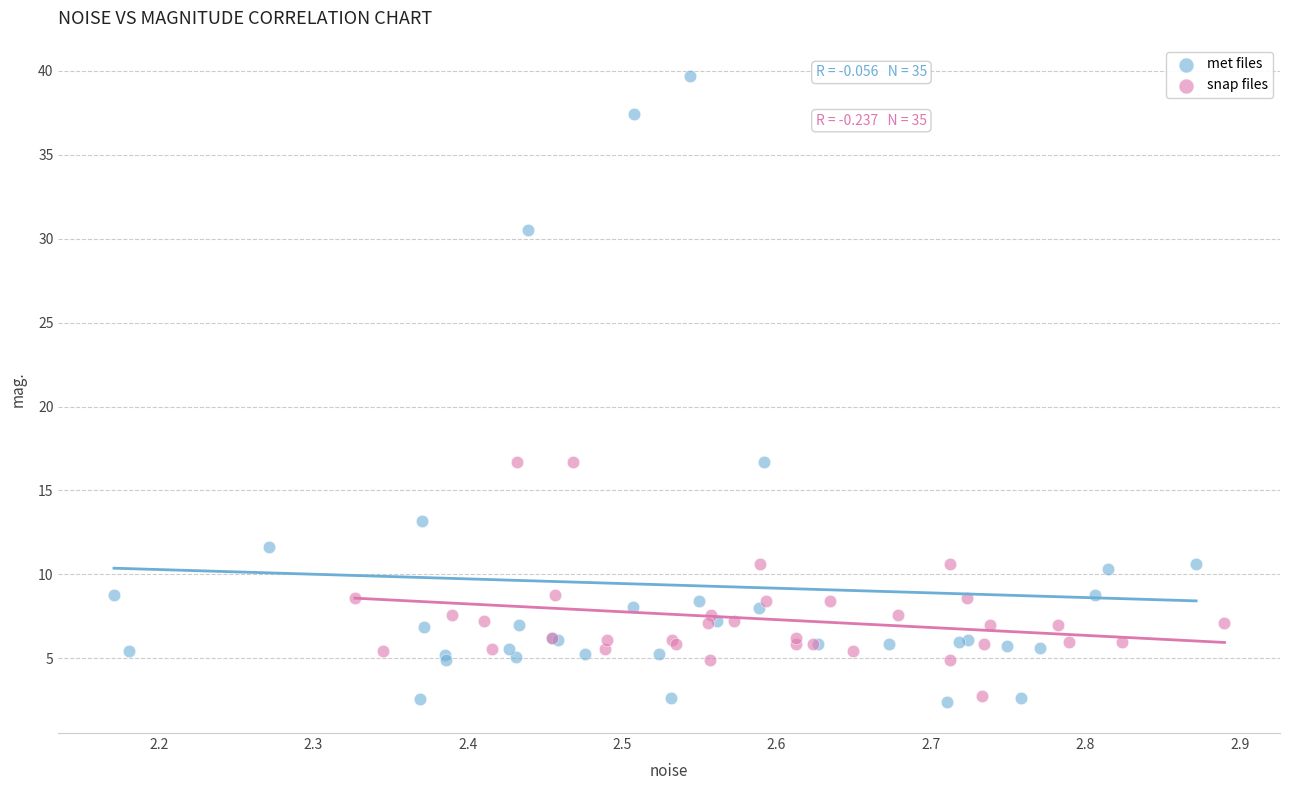

Which series has the largest Y range (max minus min)?

met files